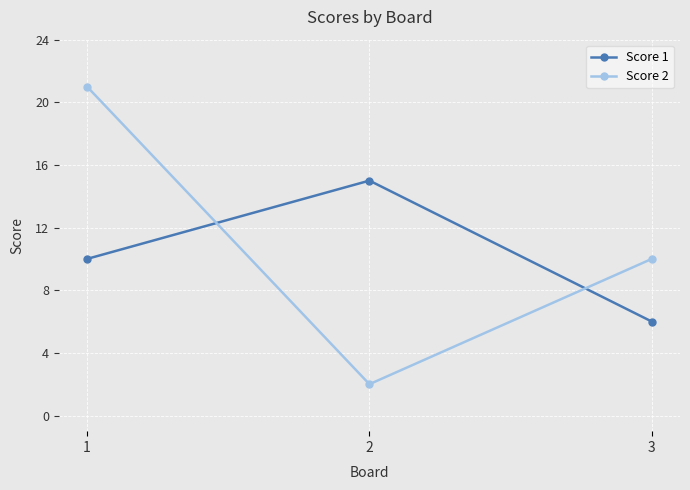

Reading left to right, extract all data points from this chart.

Score 1: 10	15	6
Score 2: 21	2	10